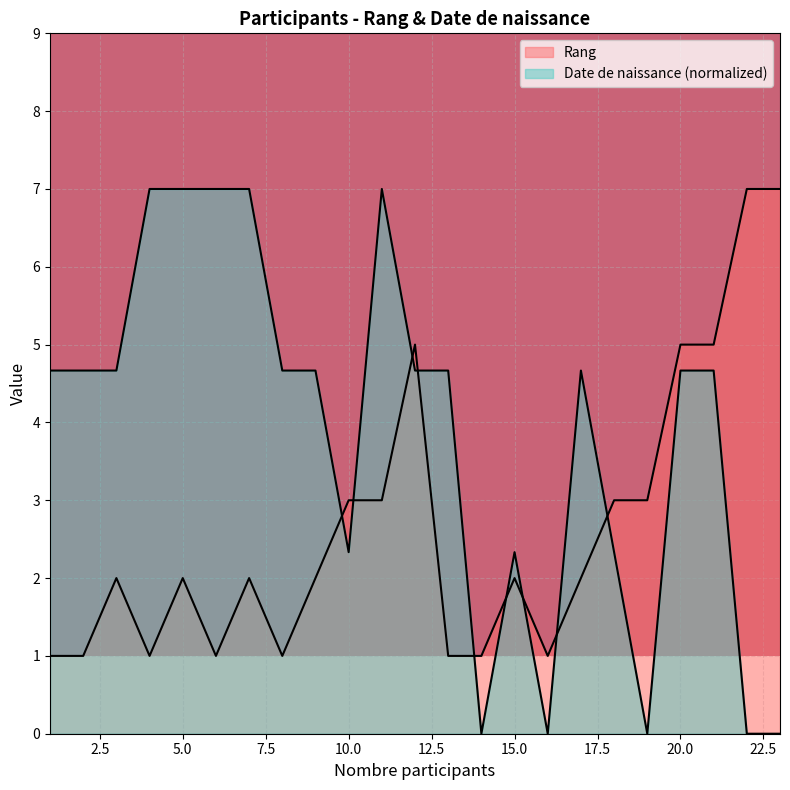

Does the chart display data point markers on the line(s)?

No